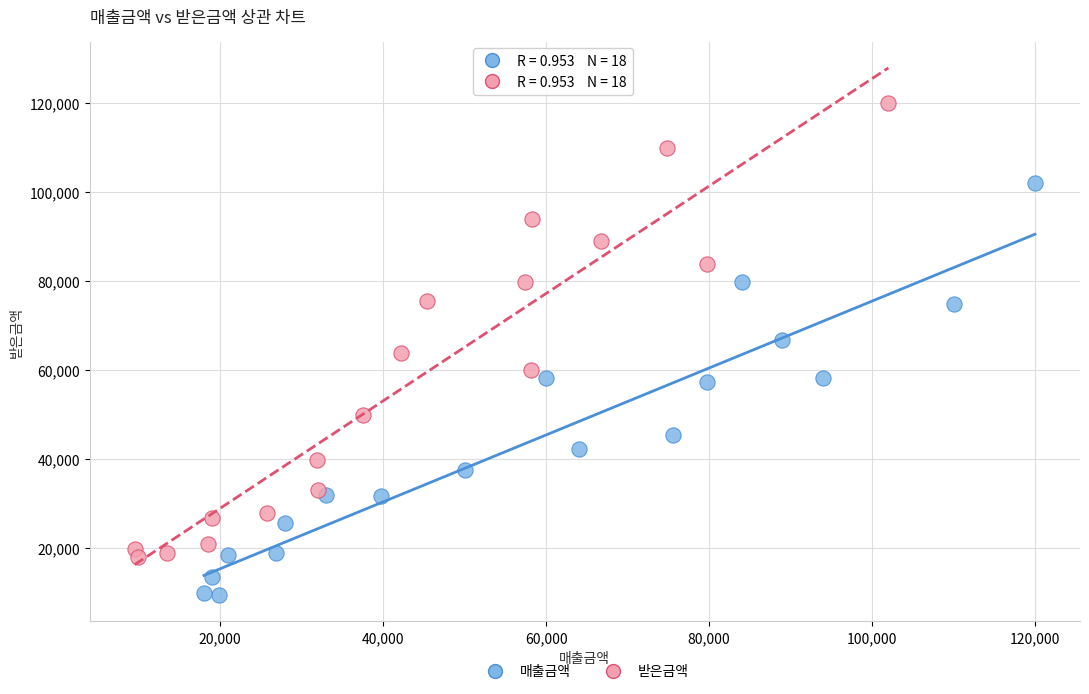

Which series contains the highest Y value?

받은금액